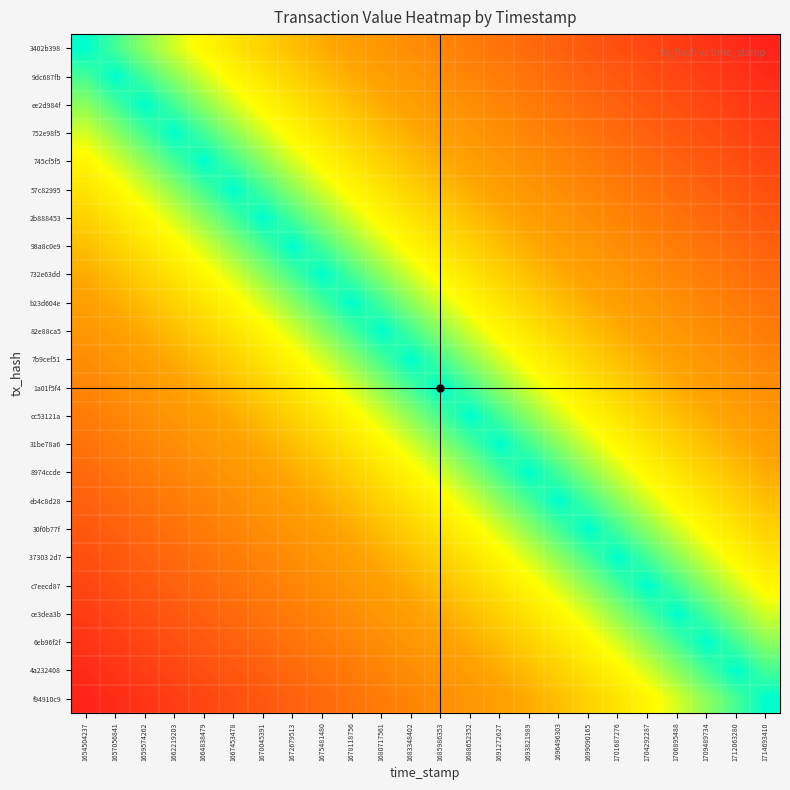

At how many categories does at least one series exceed 0?

24